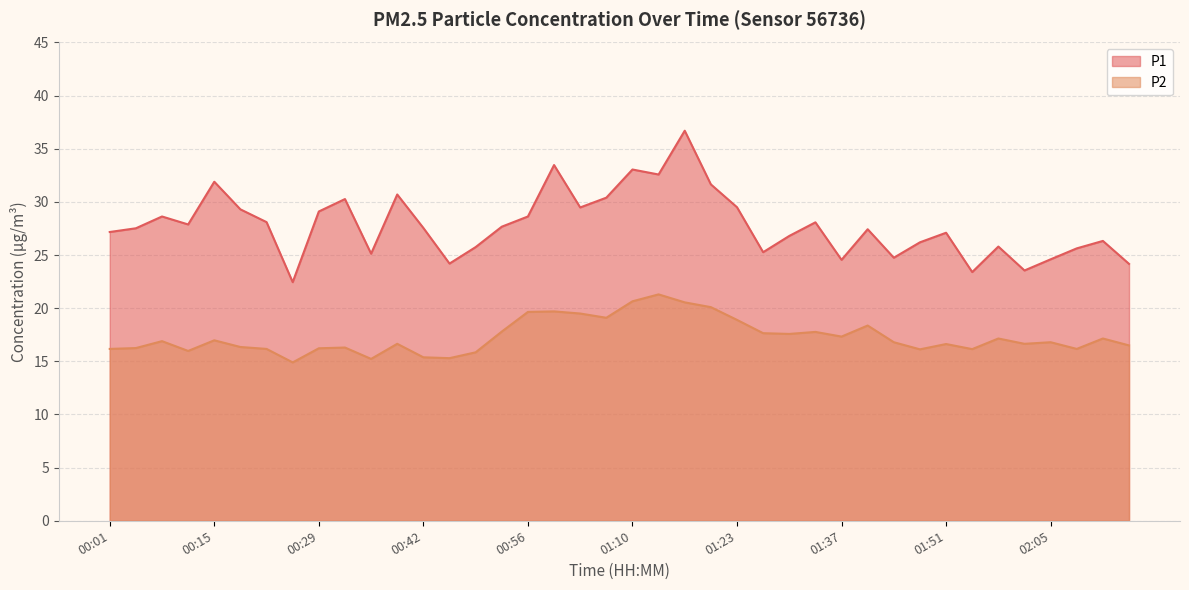

What is the average value of the P1 series?

27.8